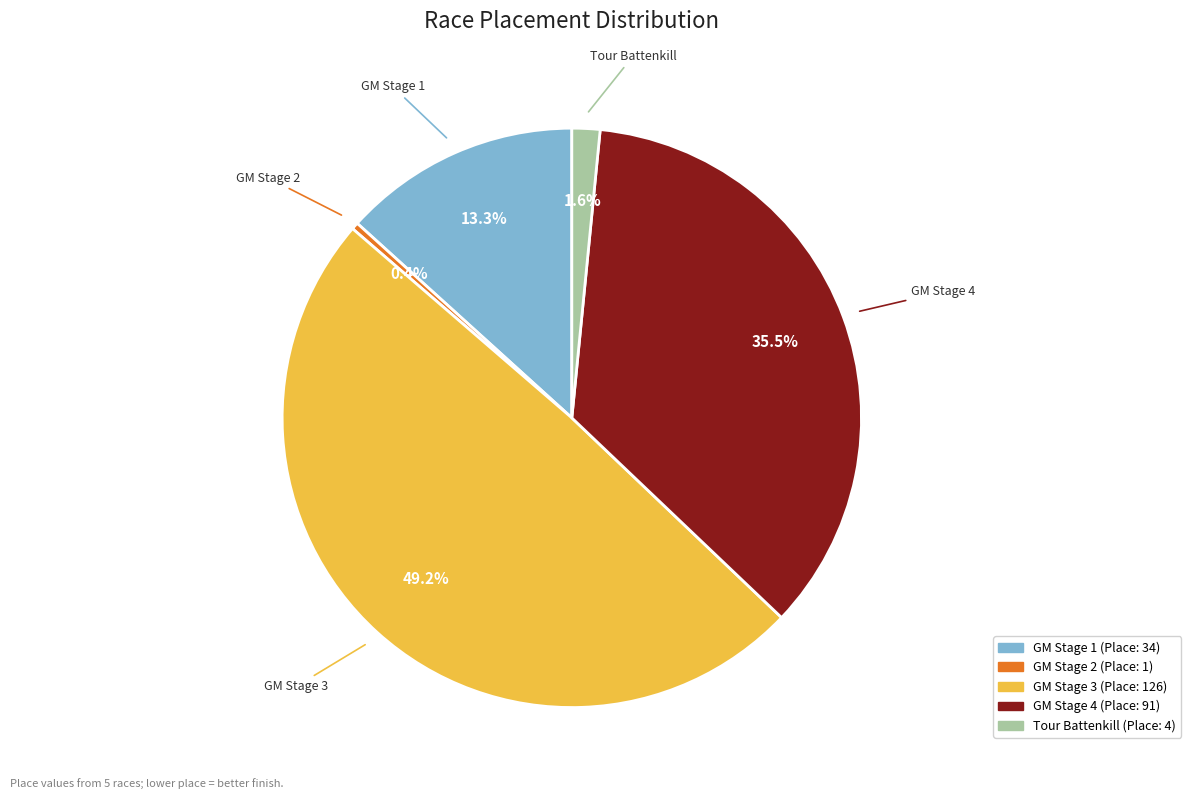

Is there a majority slice in this chart?

No